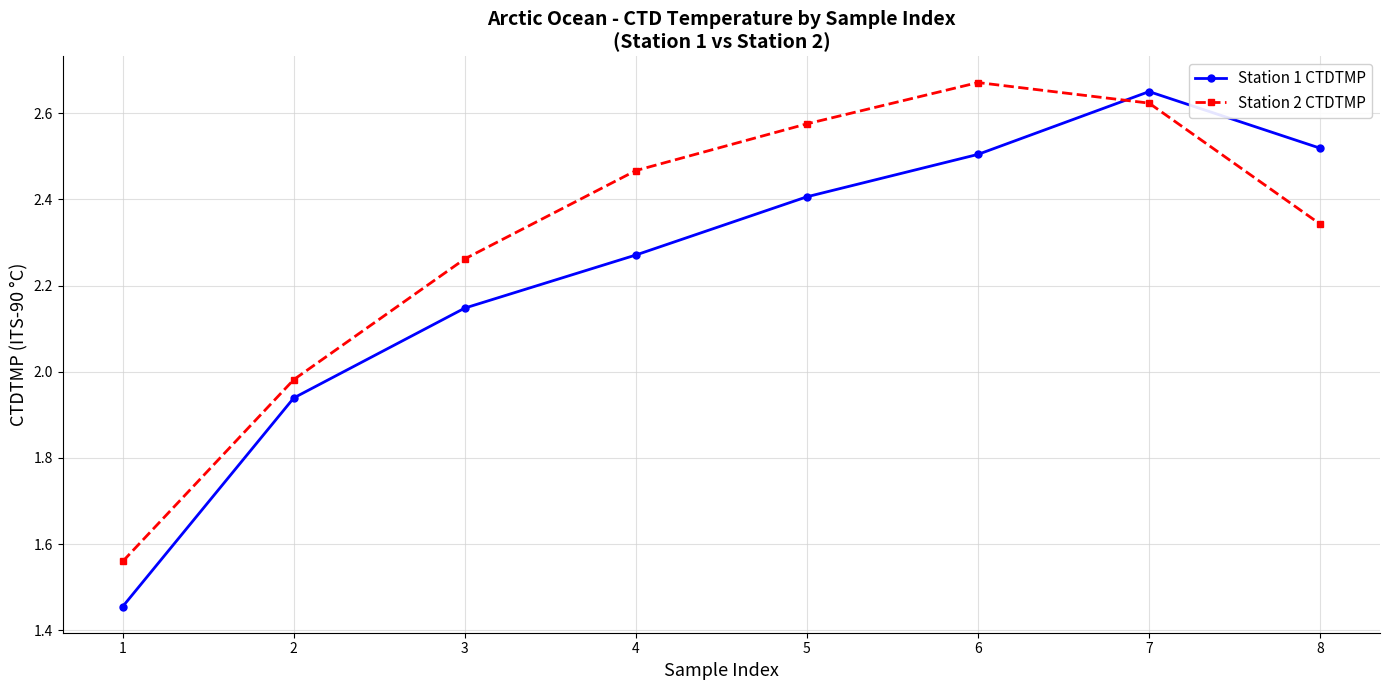

Between which two adjacent categories do Station 1 CTDTMP and Station 2 CTDTMP first intersect?

6 and 7